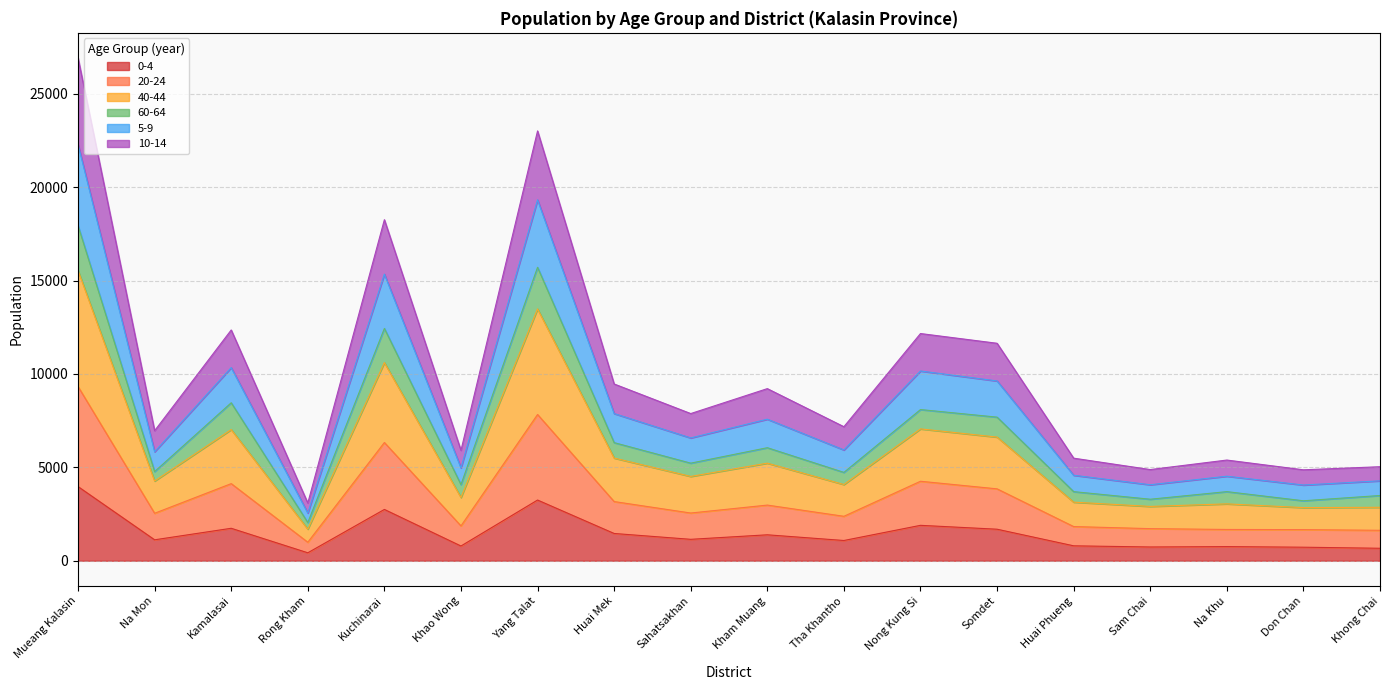

What is the minimum value shown in the chart?

424